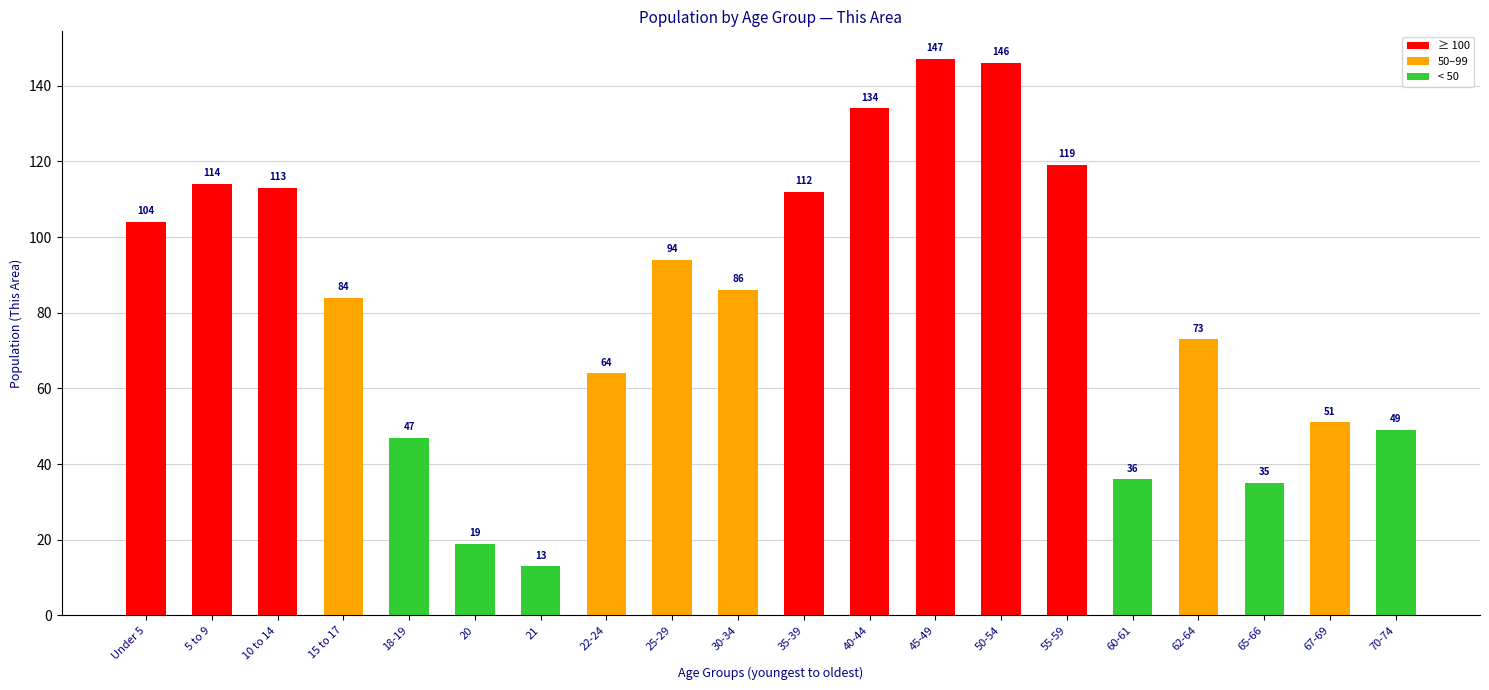

What is the label of the 11th bar from the right?

30-34